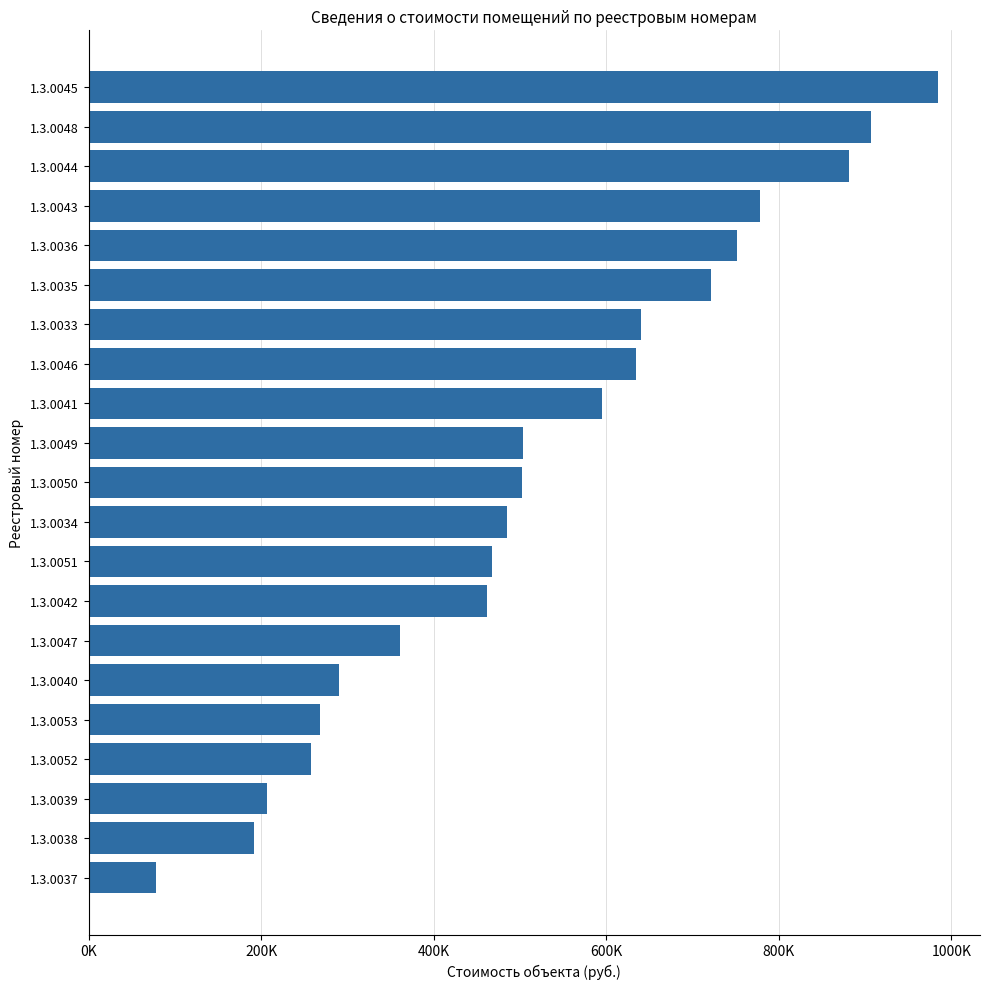

How many data points are less than 502101?

10